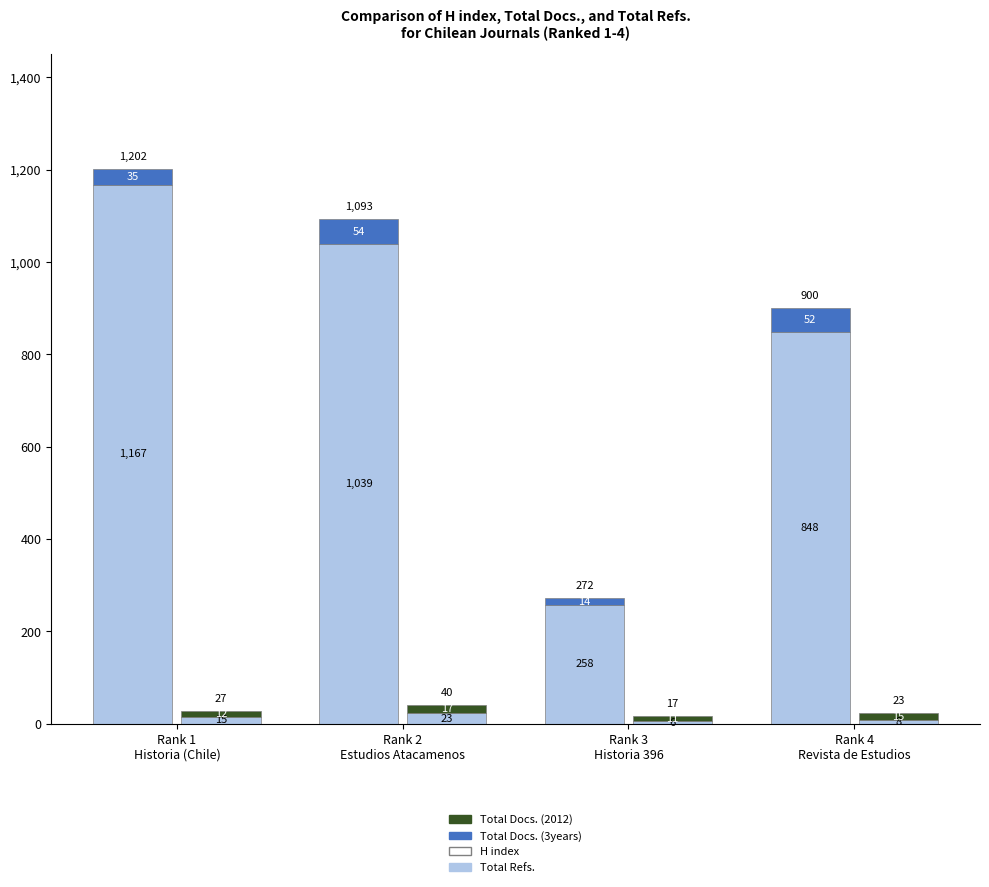

The value of Total Docs. (3years) at Rank 2
Estudios Atacamenos is 16. True or false?

False